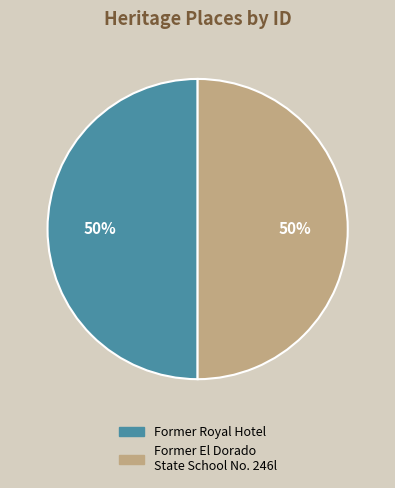

To the nearest percent, what is the average slice percentage?

50%